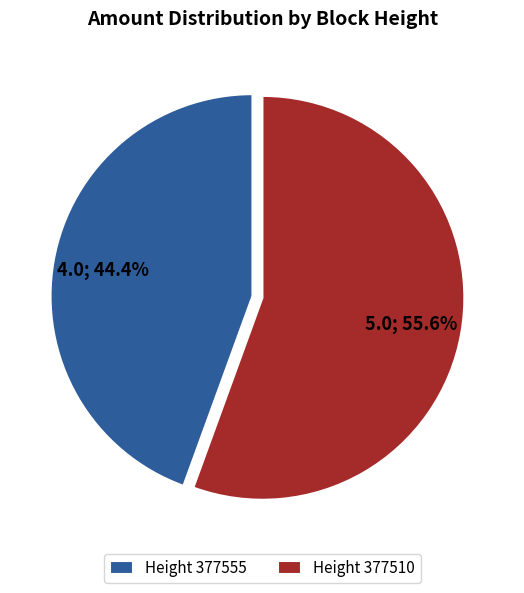

Count the number of slices in the pie.

2